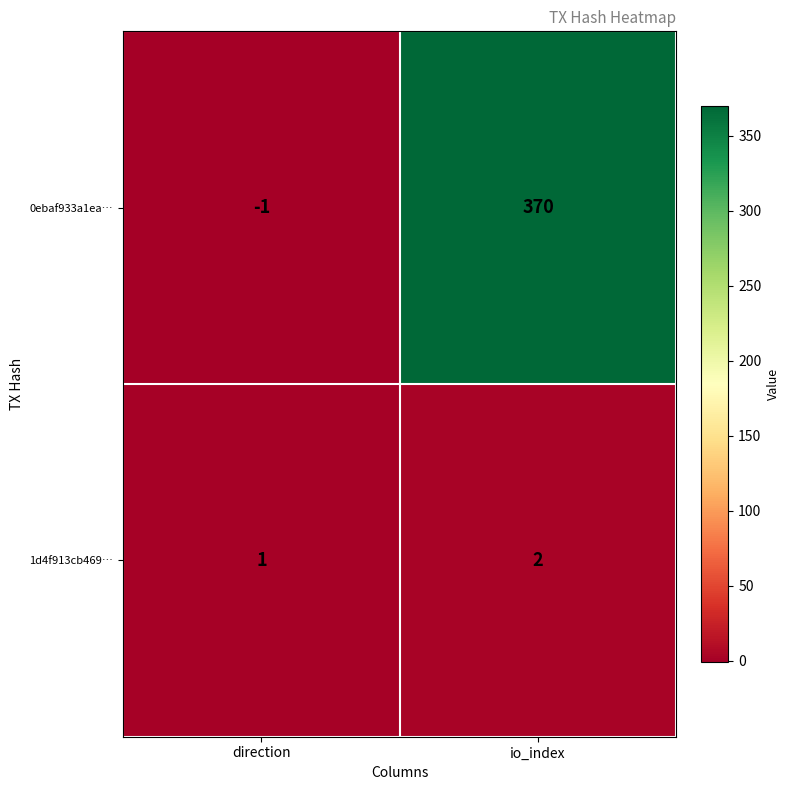

The 0ebaf933a1ea… series shows 632 at io_index. True or false?

False